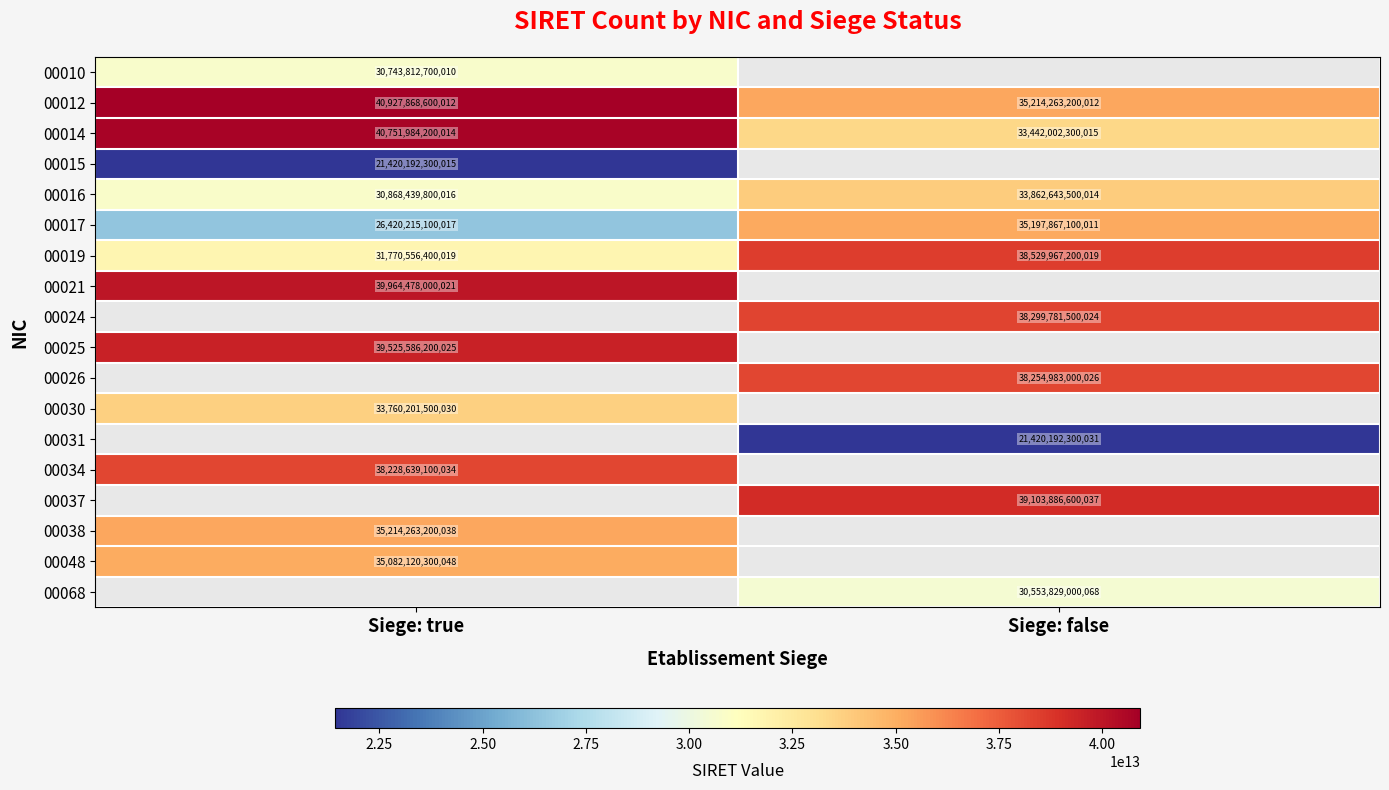

What is the spread (max minus min) of values at Siege: true?

19507676299997.0